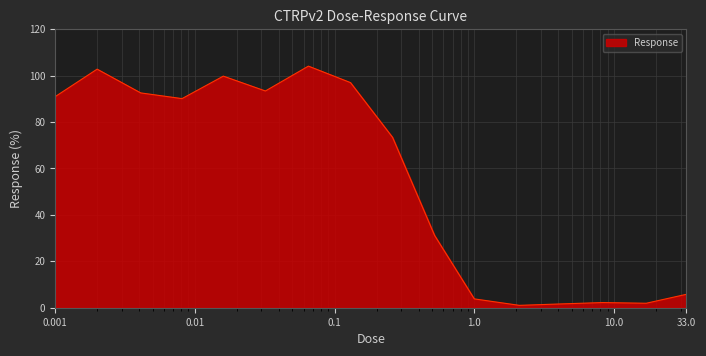

What is the difference between the maximum and minimum values?

103.1